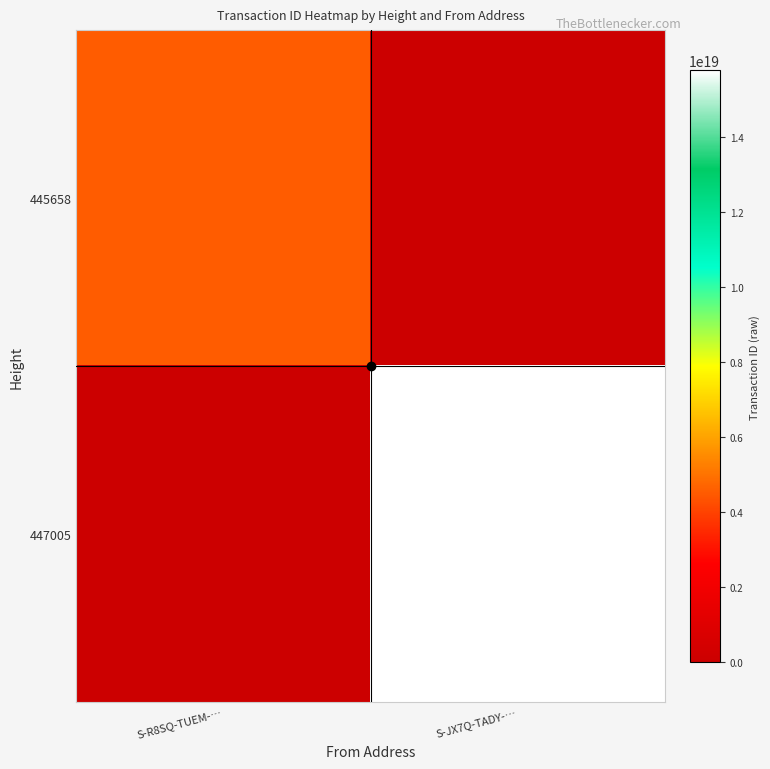

Rank the series at S-JX7Q-TADY-… from lowest to highest value.

445658, 447005